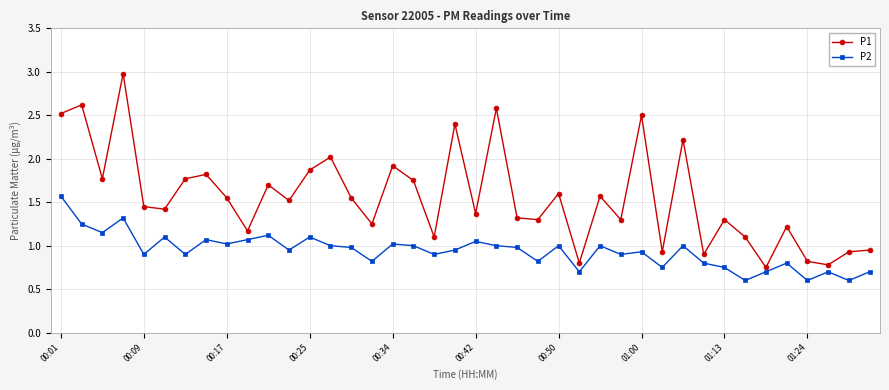

Rank the series by their average value, from lowest to highest.

P2, P1